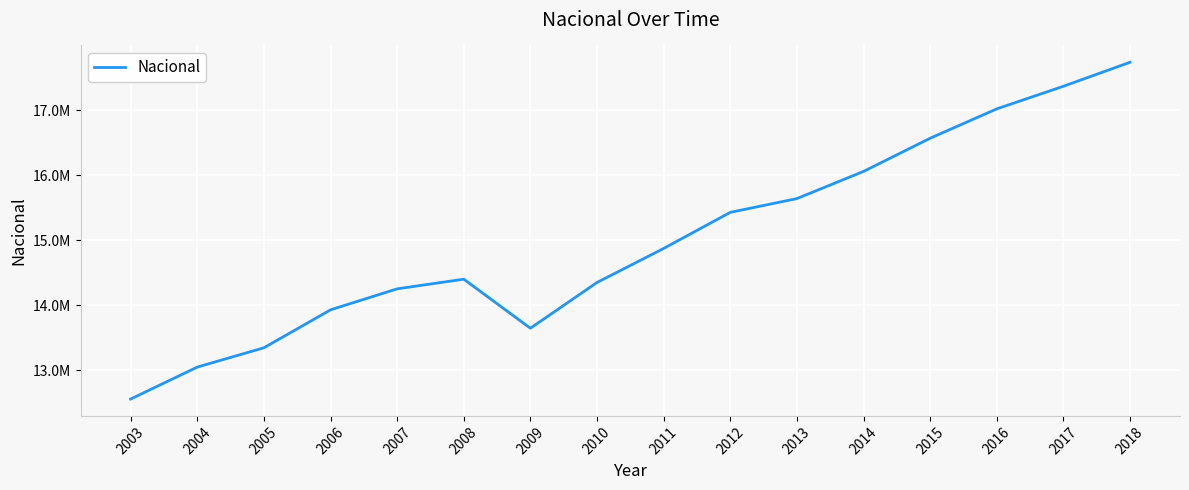

What is the approximate value at 2005?

13347721.9